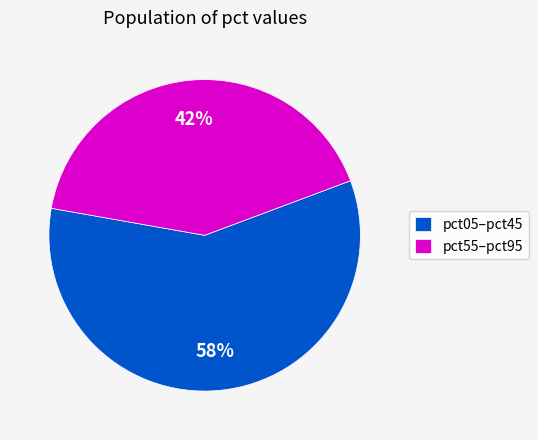

To the nearest percent, what percentage of the pie is pct05–pct45?

58%